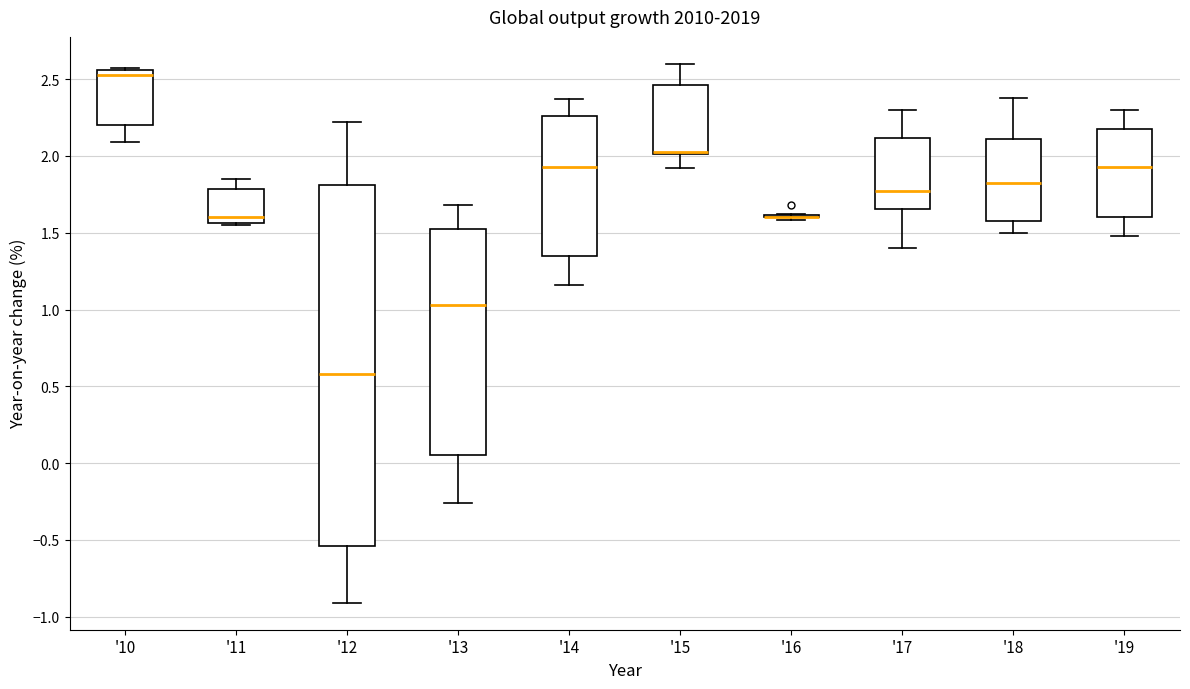

Comparing the boxes themselves (not the whiskers), which one is the tallest?

'12